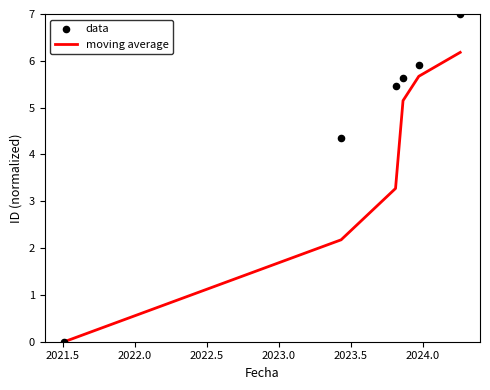

At how many categories does at least one series exceed 1?

5